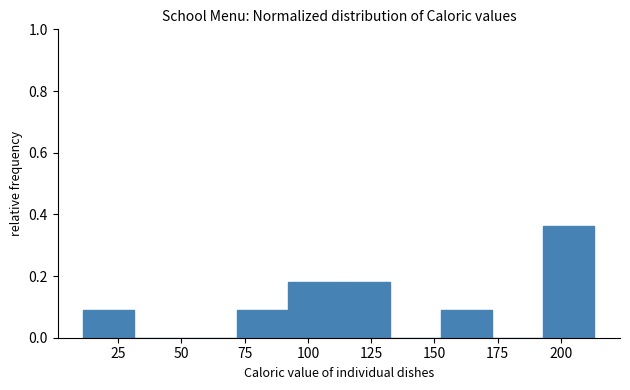

Reading left to right, list every bar in this chart as the range it spans on the x-axis followed by its height. Neither the bar edges nor the heights are printed on the chart, so give them approximately, as read against the axes.

10 to 30: 0.10
30 to 50: 0
50 to 70: 0
70 to 90: 0.10
90 to 110: 0.18
110 to 130: 0.18
130 to 155: 0
155 to 175: 0.10
175 to 195: 0
195 to 215: 0.36